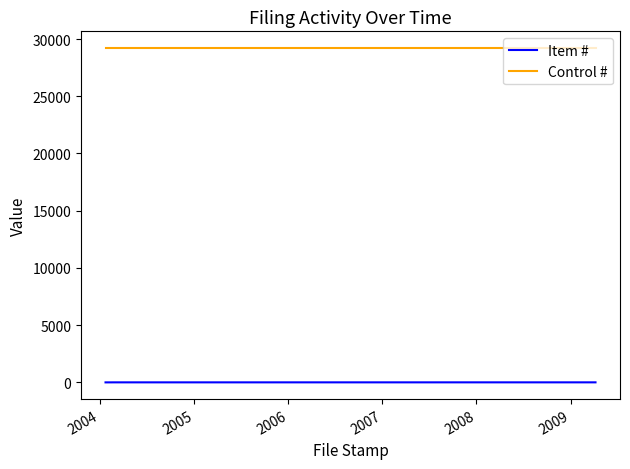

True or false: Item # and Control # cross at least once.

False